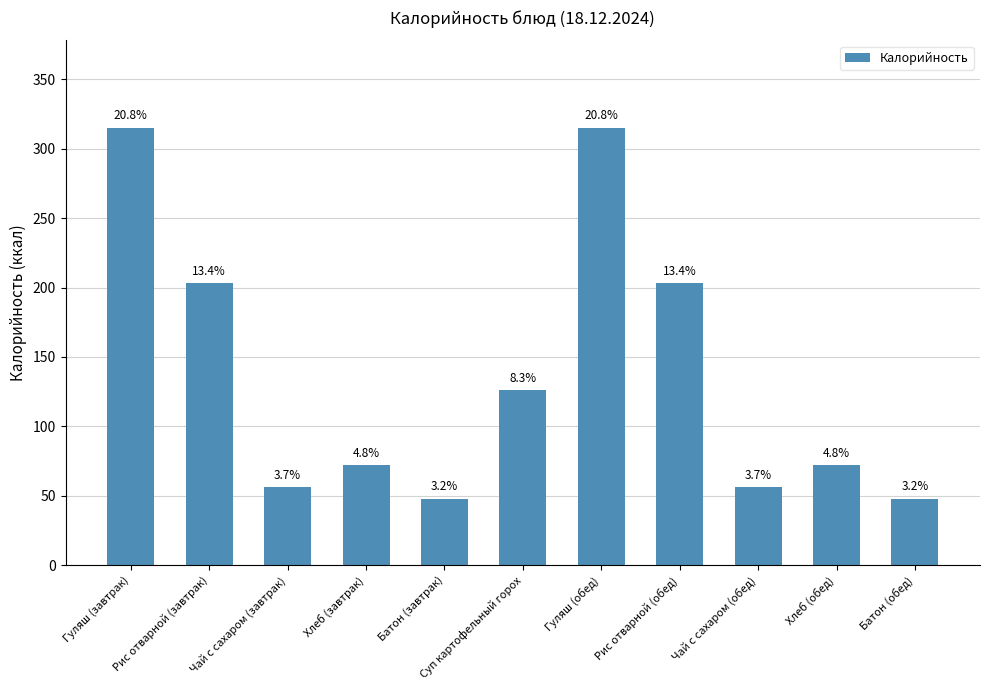

Which label corresponds to the smallest value in the chart?

Батон (завтрак)